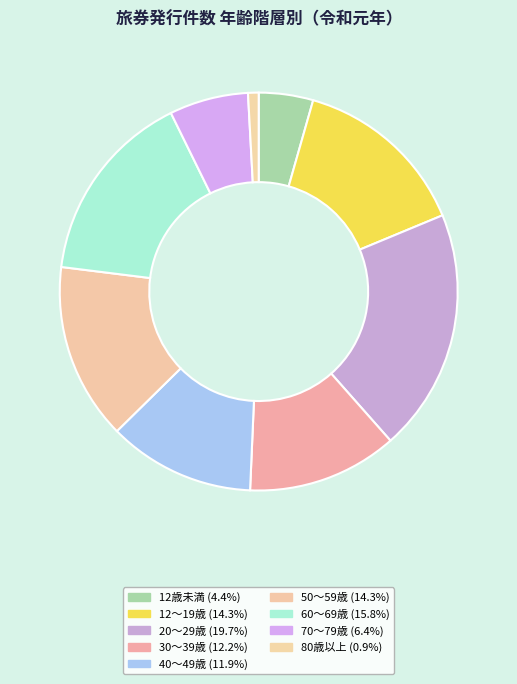

Rank the categories by value from lowest to highest.

80歳以上, 12歳未満, 70～79歳, 40～49歳, 30～39歳, 12～19歳, 50～59歳, 60～69歳, 20～29歳